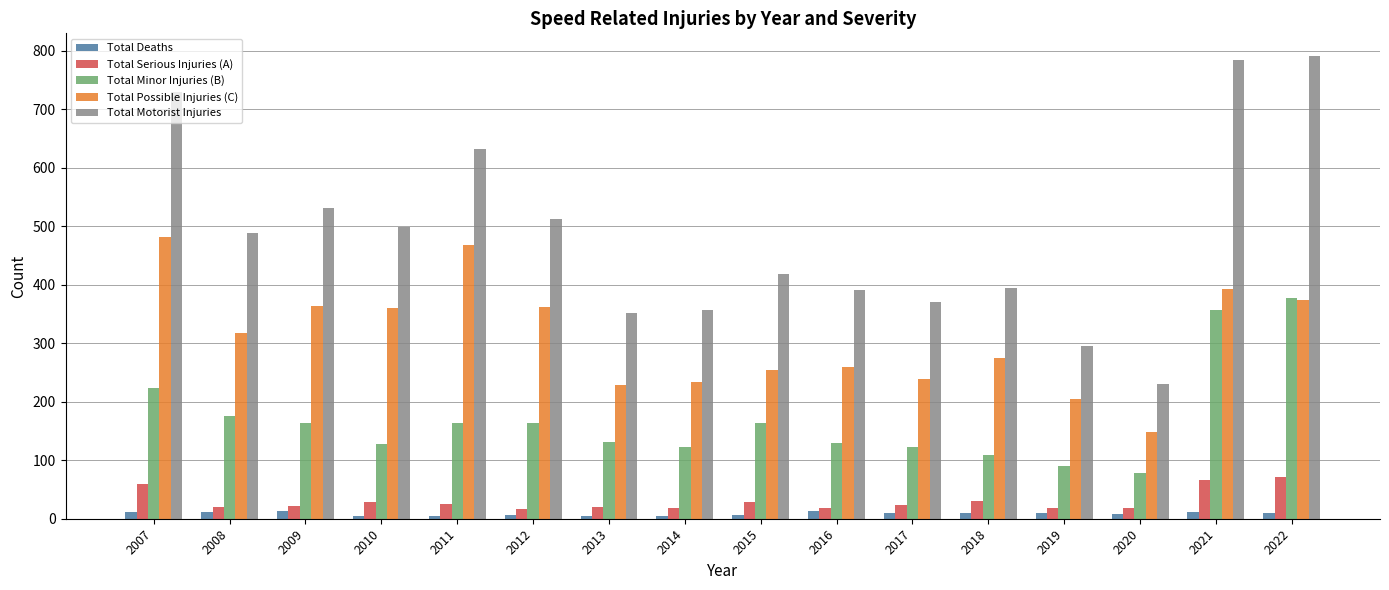

What is the greatest value displayed?

790